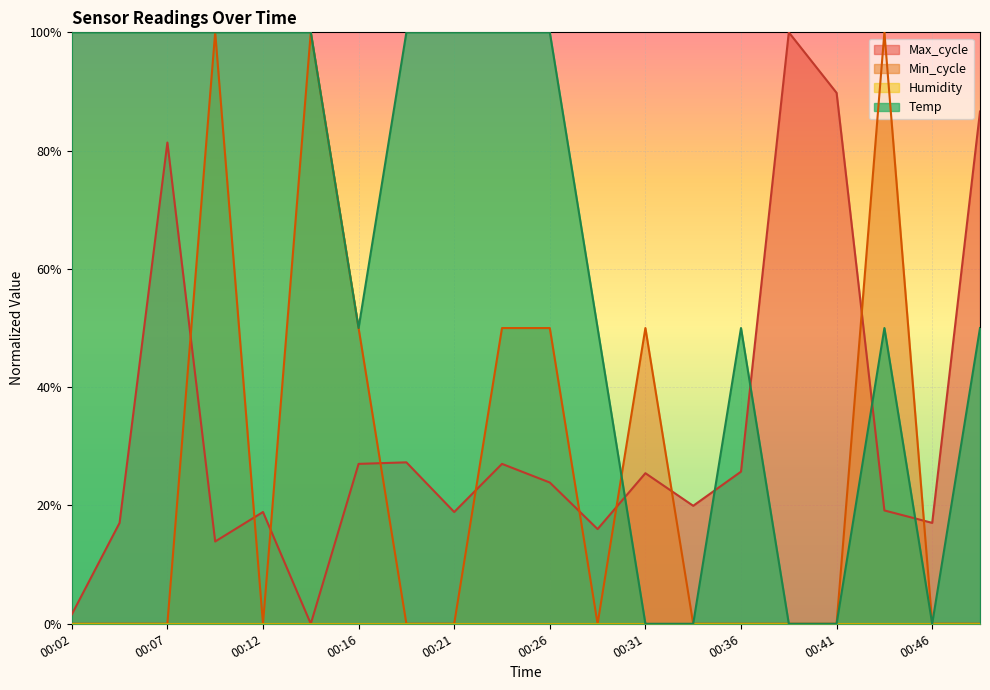

How many values in Max_cycle are above zero?

19